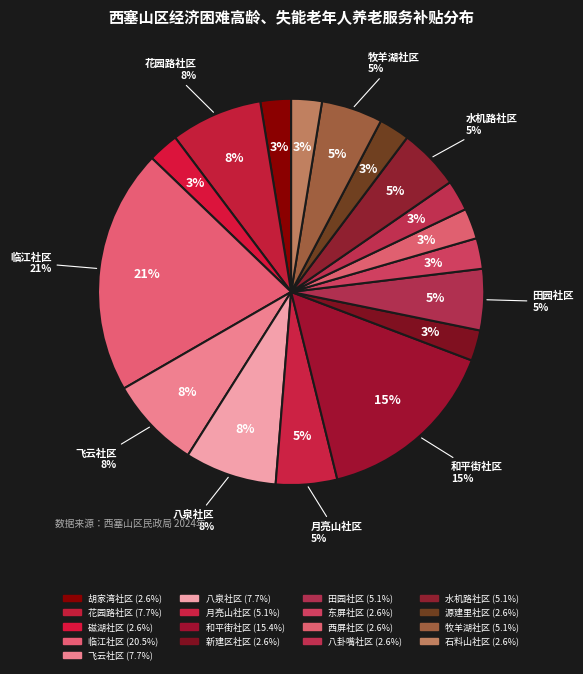

What percentage is the 和平街社区 slice, to the nearest percent?

15%